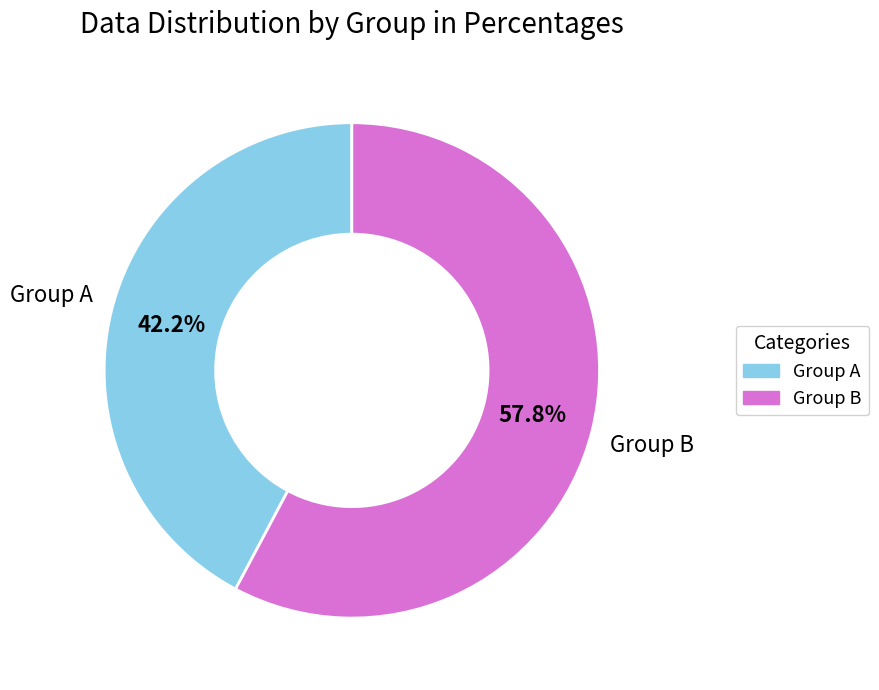

What is the ratio of the value at Group A to the value at Group B?

0.7